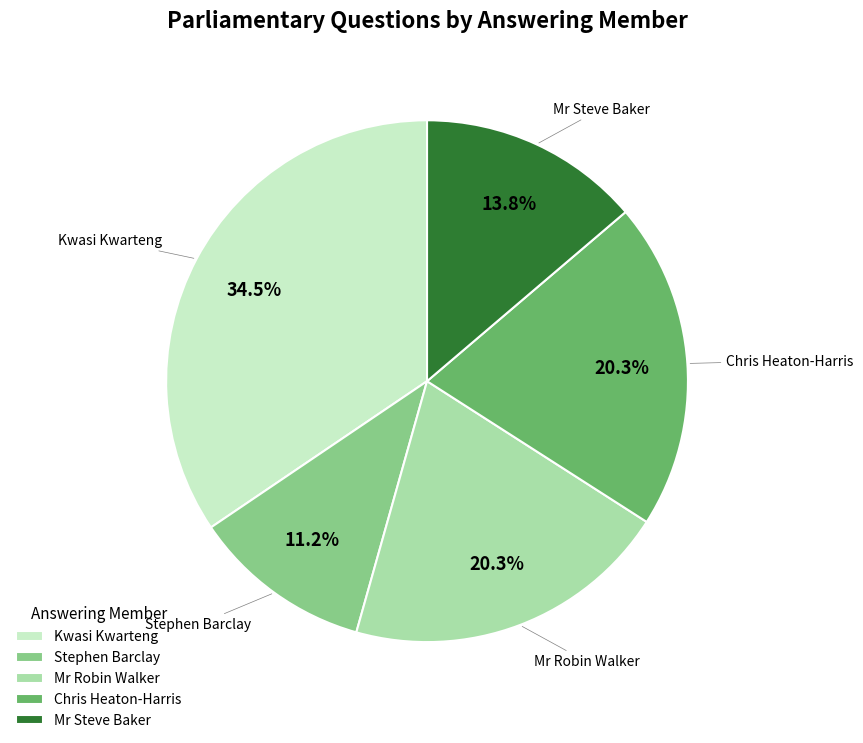

What is the ratio of the value at Kwasi Kwarteng to the value at Mr Steve Baker?

2.5